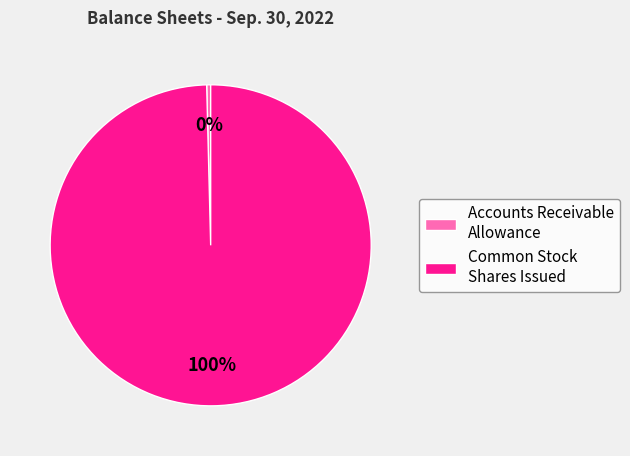

Is it true that Accounts Receivable Allowance is 0% of the pie?

True